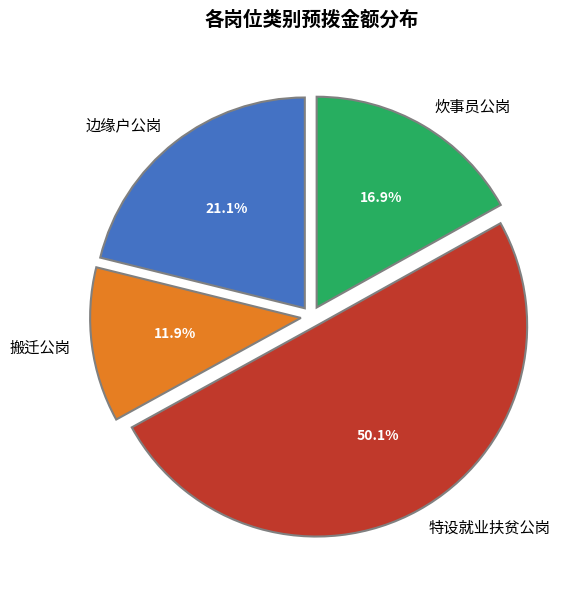

To the nearest percent, what is the combined percentage of 边缘户公岗 and 炊事员公岗?

38%